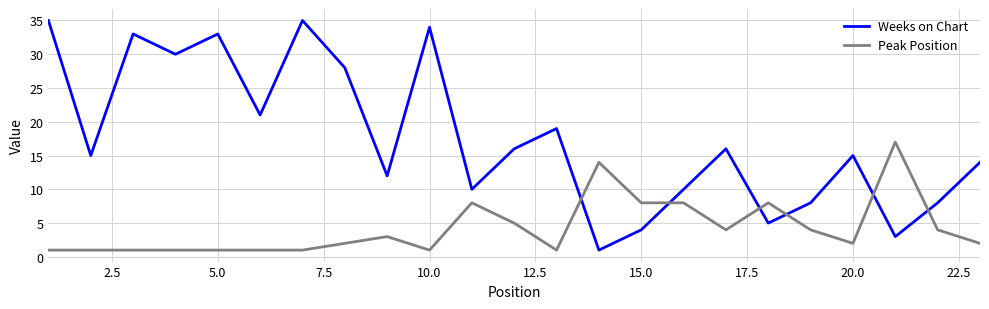

What is the minimum value shown in the chart?

1